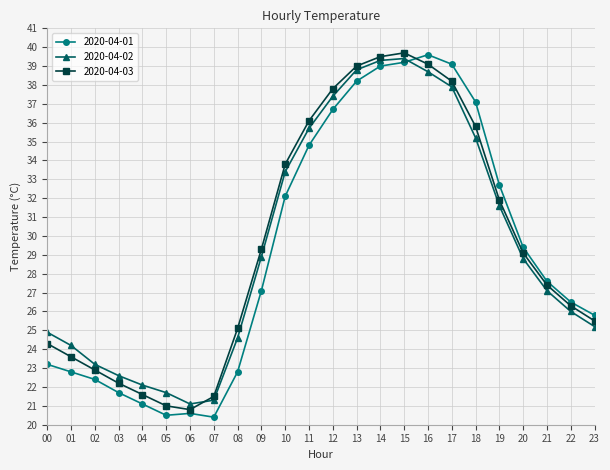

How many lines are shown in the chart?

3